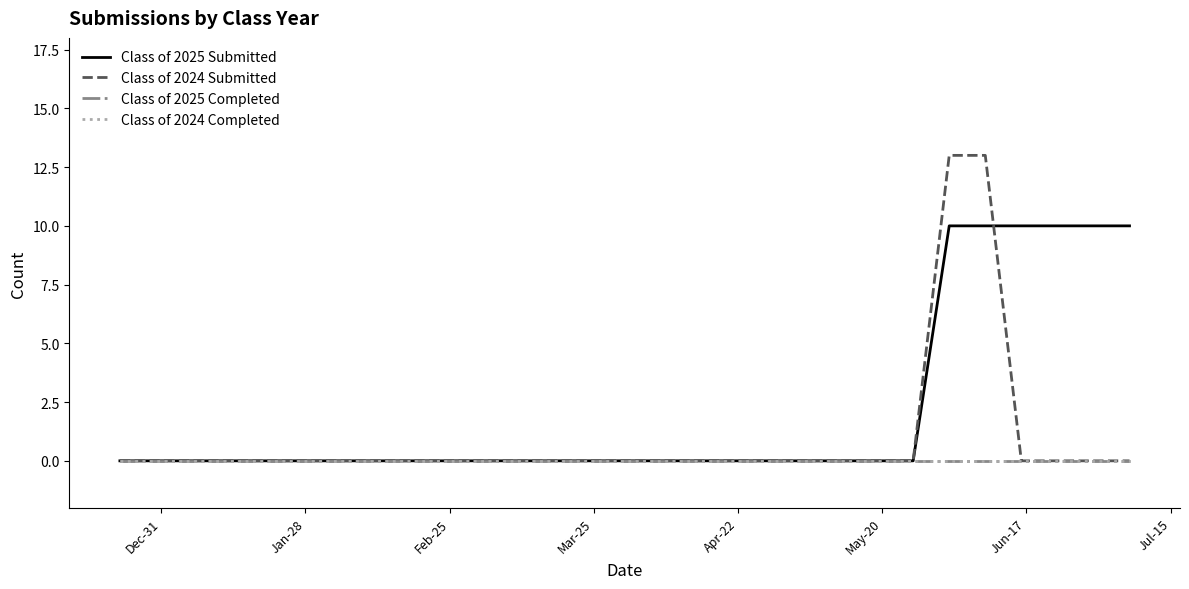

Does the chart have visible grid lines?

No